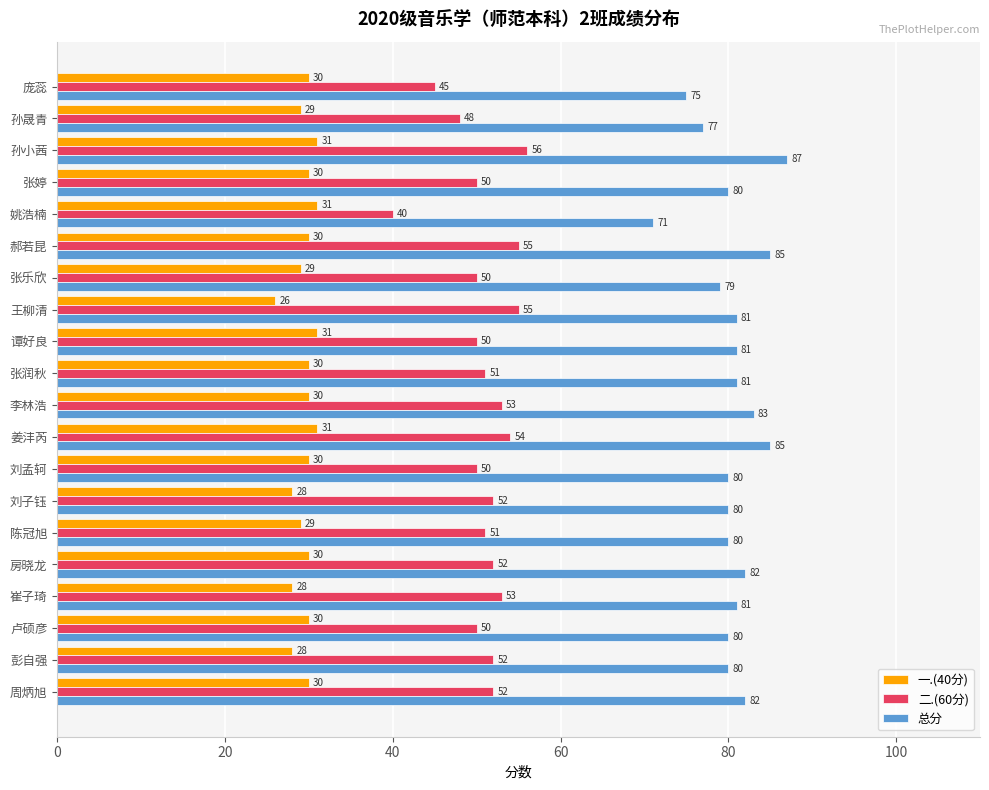

What is the difference between the second highest and minimum values in the 一.(40分) series?

5